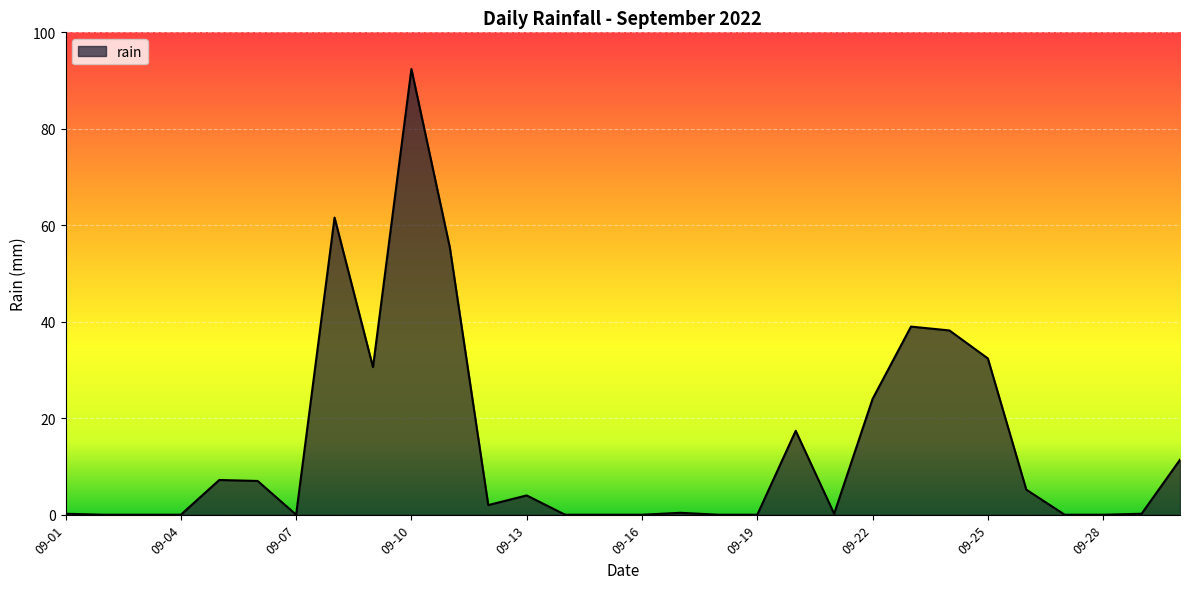

What is the average value?

14.3